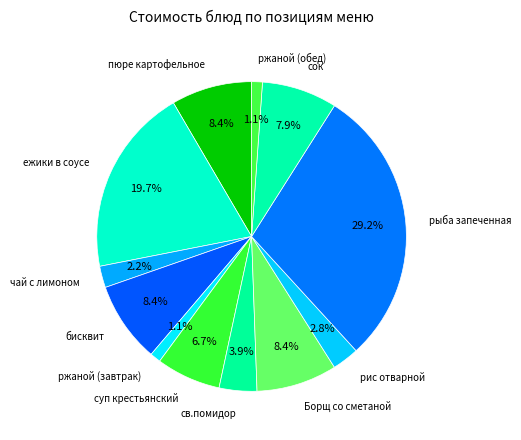

The Борщ со сметаной slice represents 8% of the pie. True or false?

True